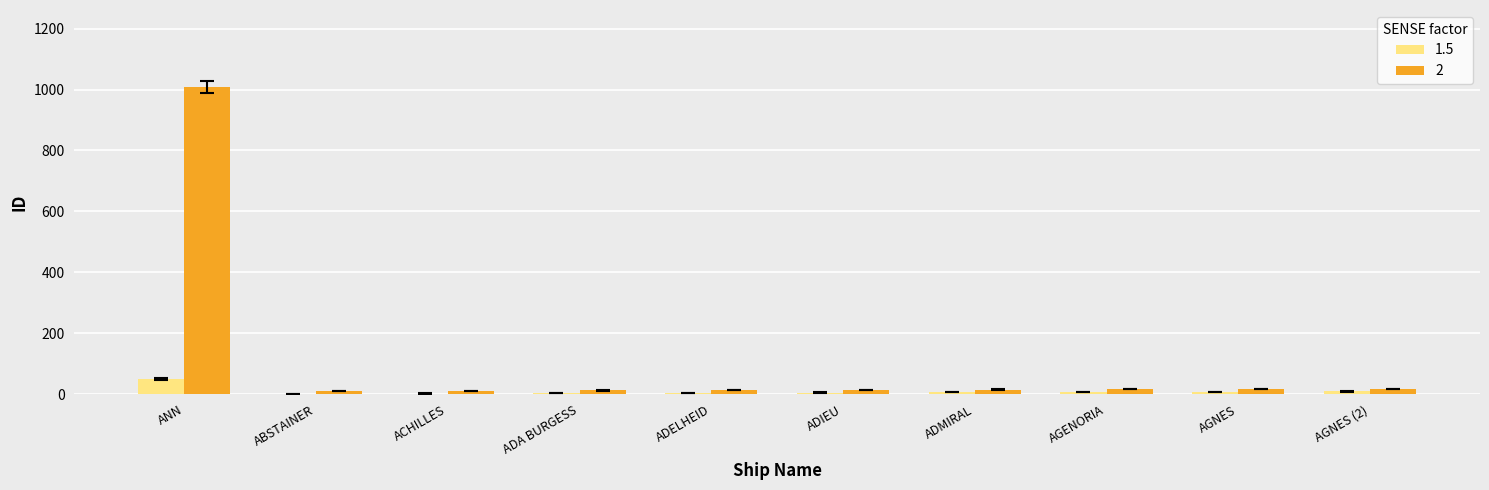

Which label corresponds to the largest value in the chart?

ANN